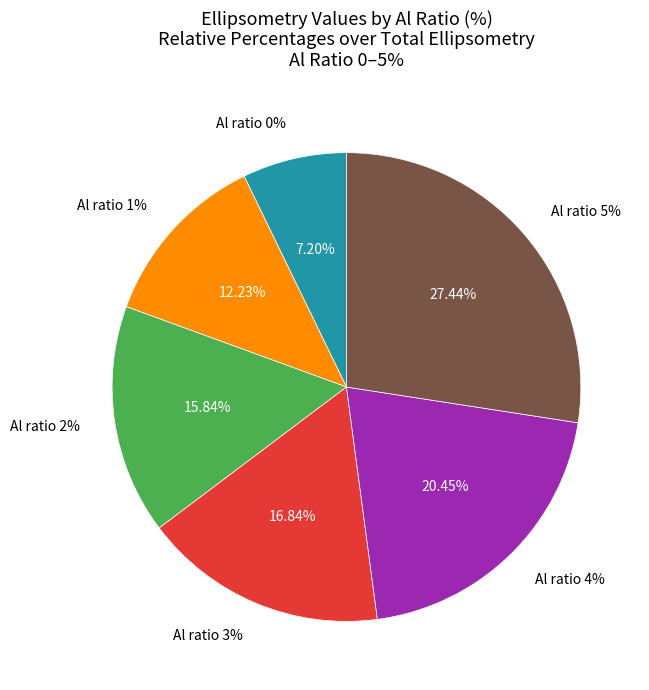

The 4 slice represents 28% of the pie. True or false?

False